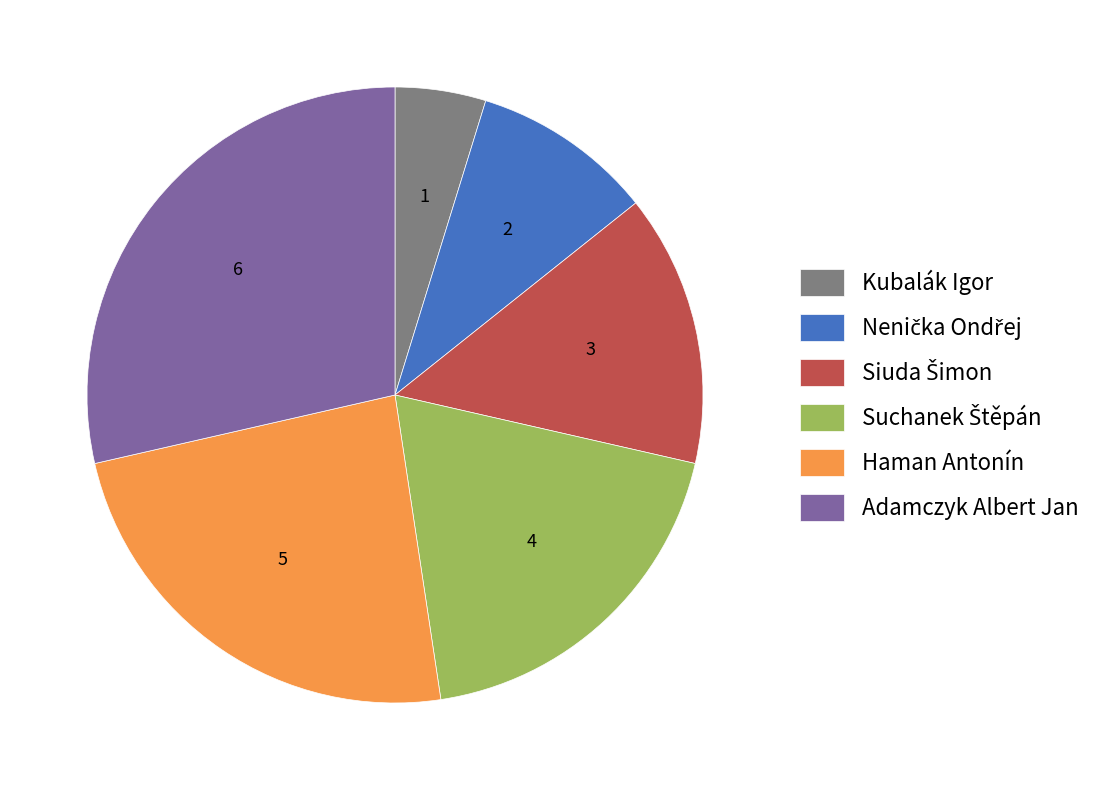

Count the number of slices in the pie.

6